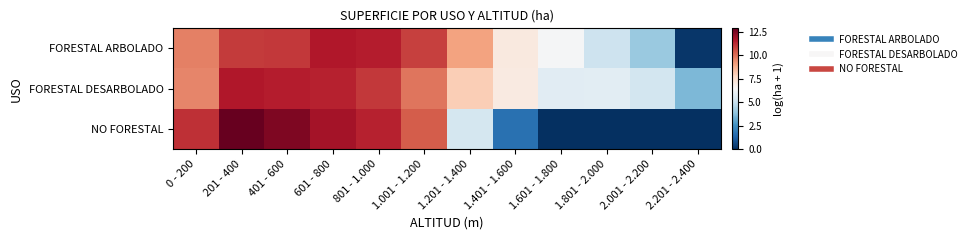

Which category has the highest value across all series?

201 - 400